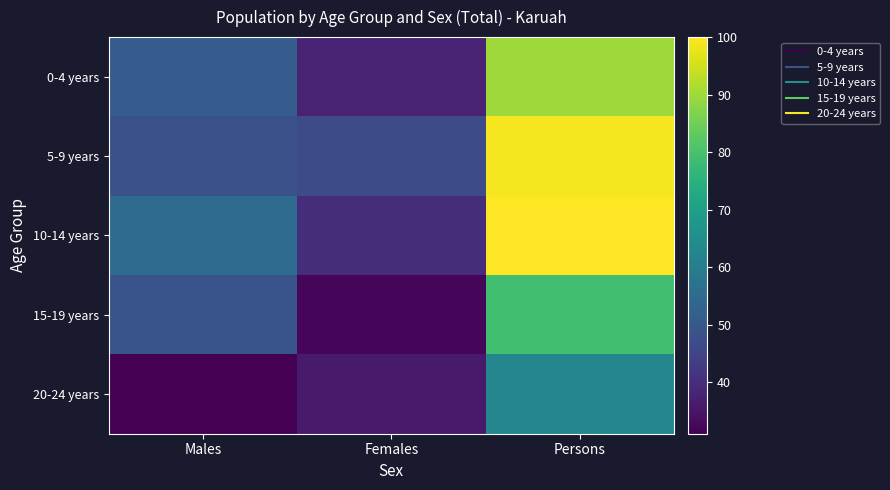

At how many categories does at least one series exceed 92?

1